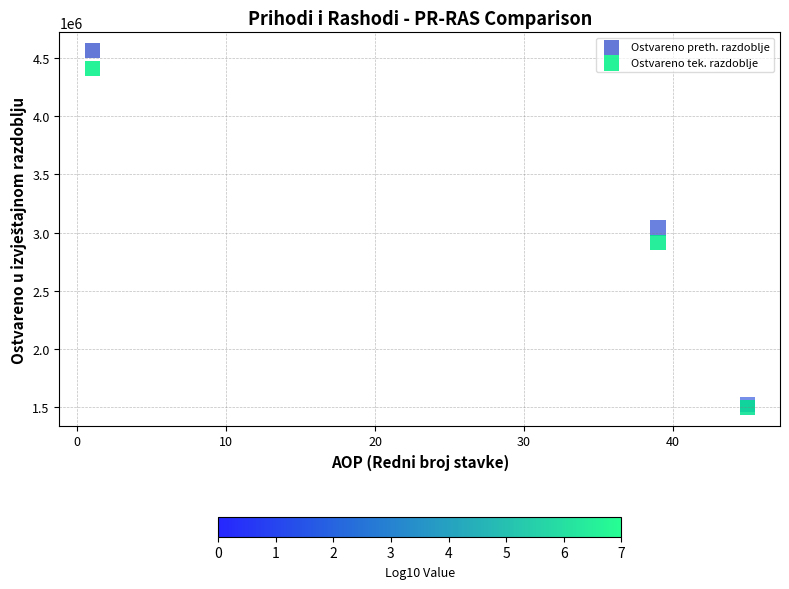

In the Ostvareno tek. razdoblje series, what Y value is closest to 2952933?

2915439